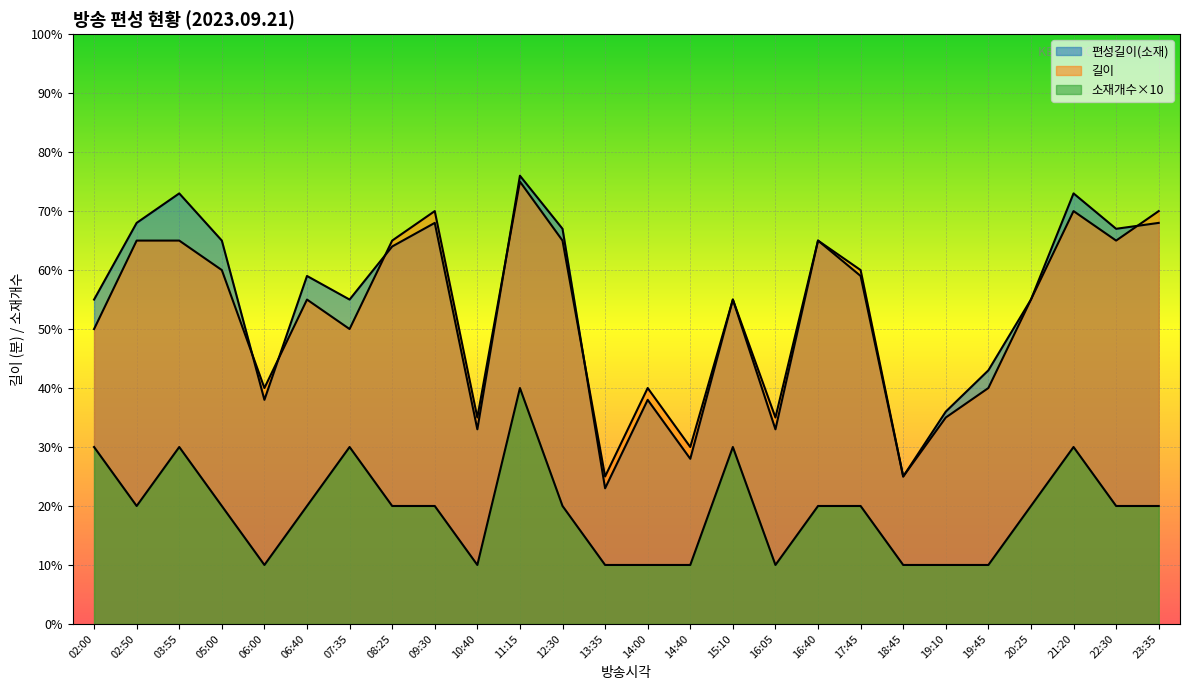

Which has a higher value, 06:00 or 20:25?

20:25